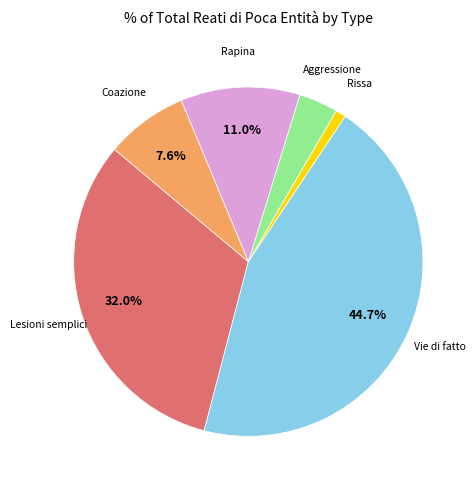

Does any single category account for the majority?

No